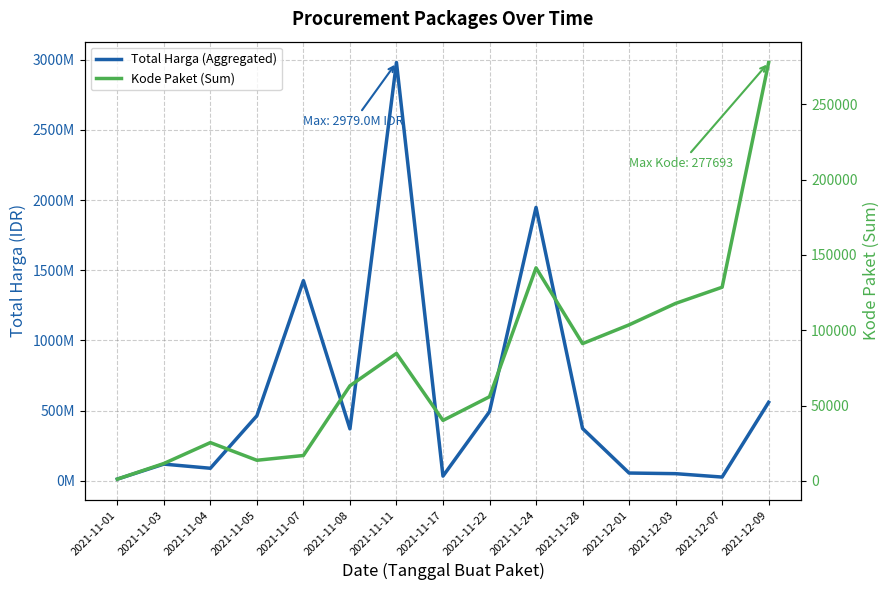

Reading left to right, list all the values displayed in this chart.

Total Harga (Aggregated): 2021-11-01=12787500	2021-11-03=119641270	2021-11-04=90094200	2021-11-05=464002100	2021-11-07=1425867900	2021-11-08=370536000	2021-11-11=2978963240	2021-11-17=34292000	2021-11-22=493000000	2021-11-24=1947326500	2021-11-28=373404000	2021-12-01=56152800	2021-12-03=51601000	2021-12-07=27412000	2021-12-09=559971000
Kode Paket (Sum): 2021-11-01=1139	2021-11-03=11500	2021-11-04=25379	2021-11-05=13652	2021-11-07=16823	2021-11-08=63090	2021-11-11=84587	2021-11-17=40112	2021-11-22=55826	2021-11-24=141373	2021-11-28=91101	2021-12-01=103541	2021-12-03=117783	2021-12-07=128516	2021-12-09=277693